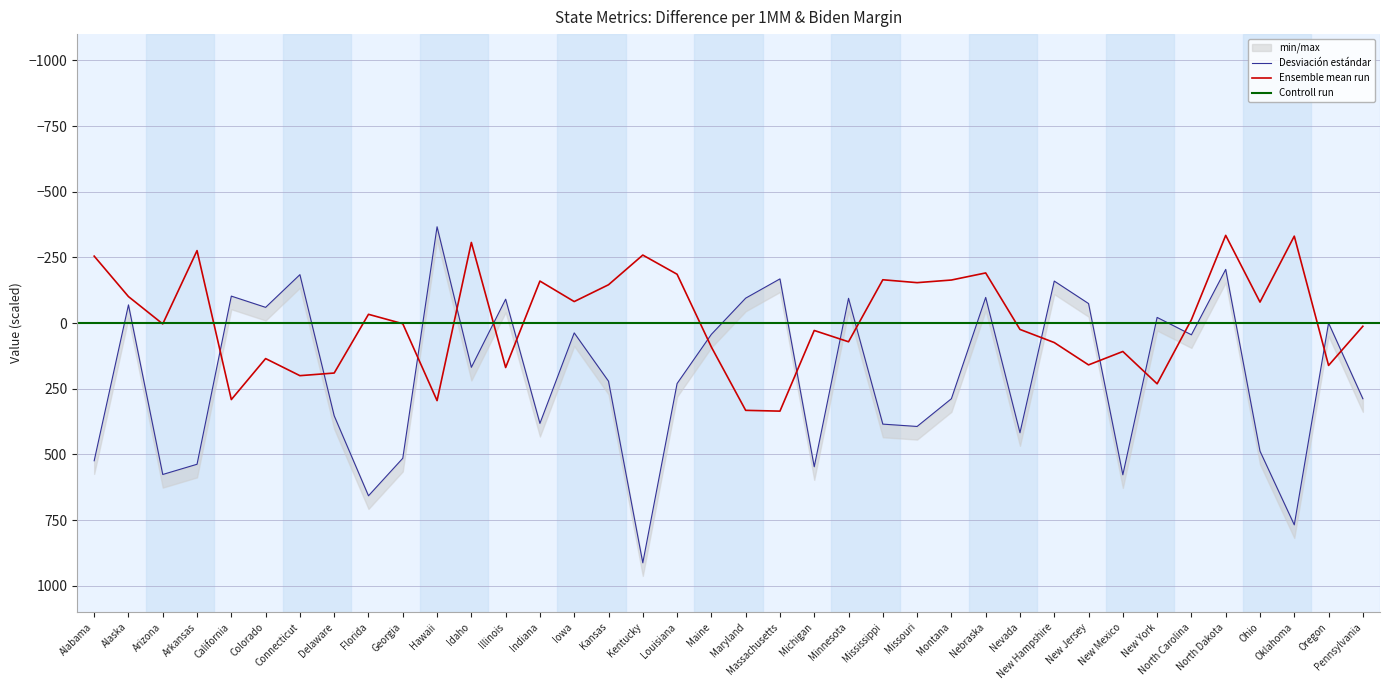

At which label does Biden margin first exceed 3?

Arizona